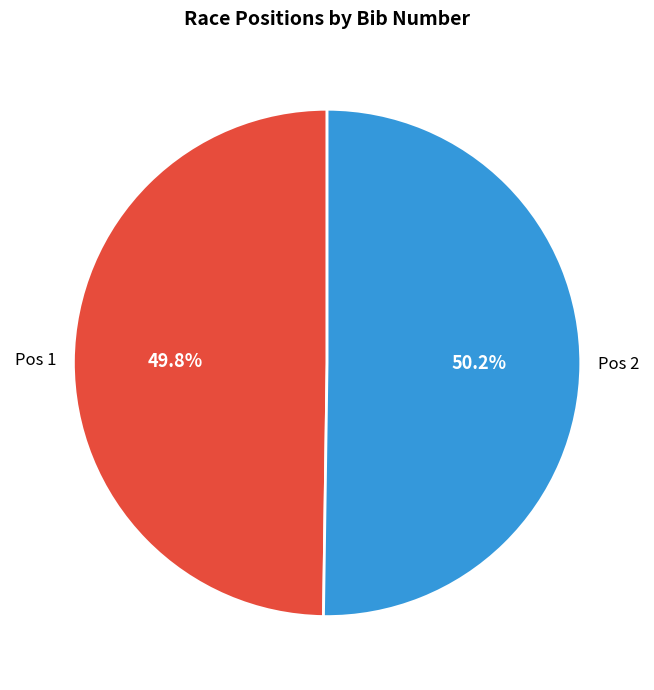

Does any single category account for the majority?

Yes